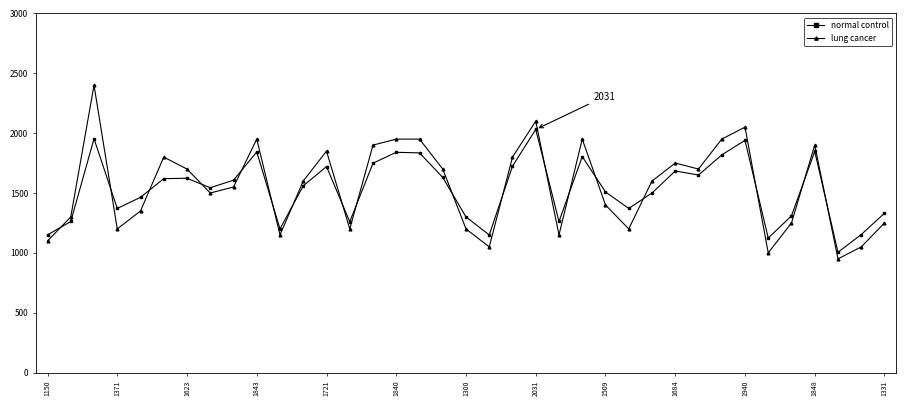

List the series in order of their peak value, lowest first.

normal control, lung cancer